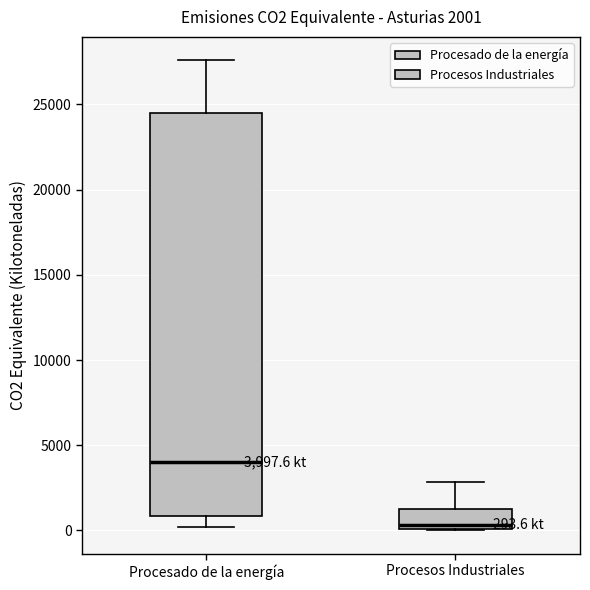

Comparing the boxes themselves (not the whiskers), which one is the tallest?

Procesado de la energía